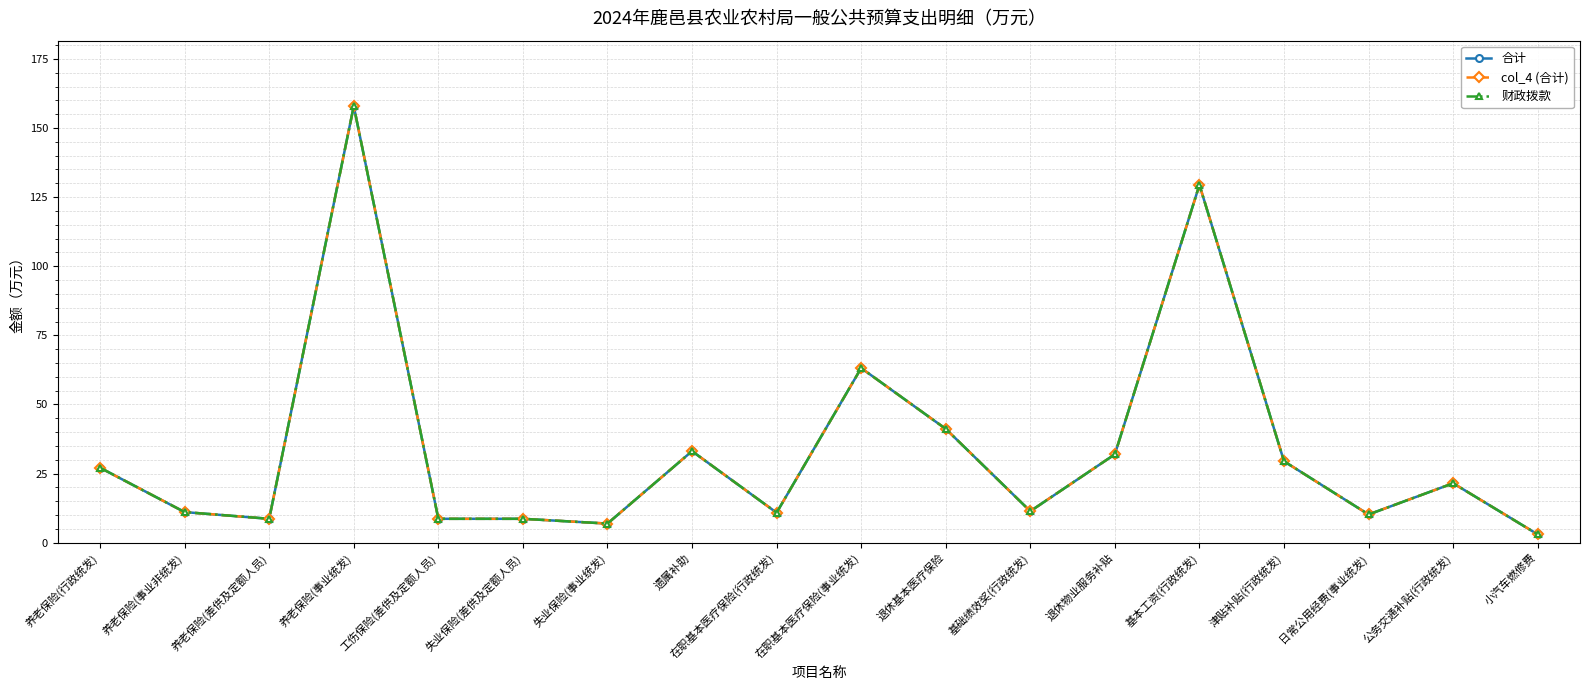

Is this an area chart (filled region under the line)?

No